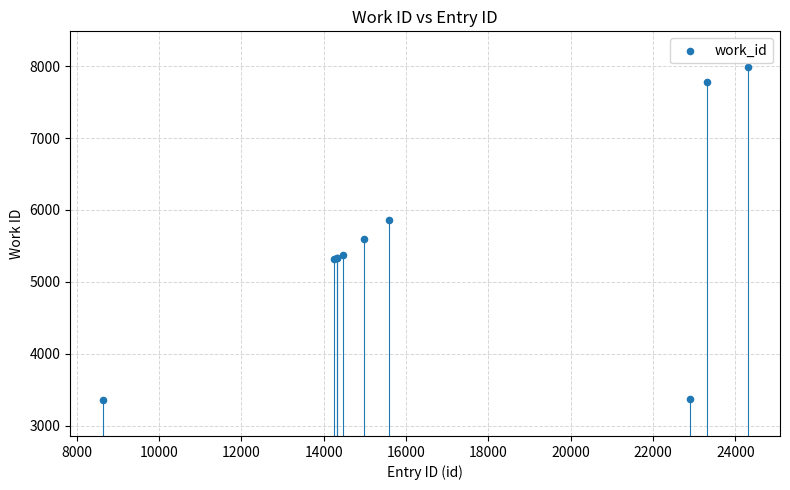

What Y value in the scatter plot is closest to 5671?

5598